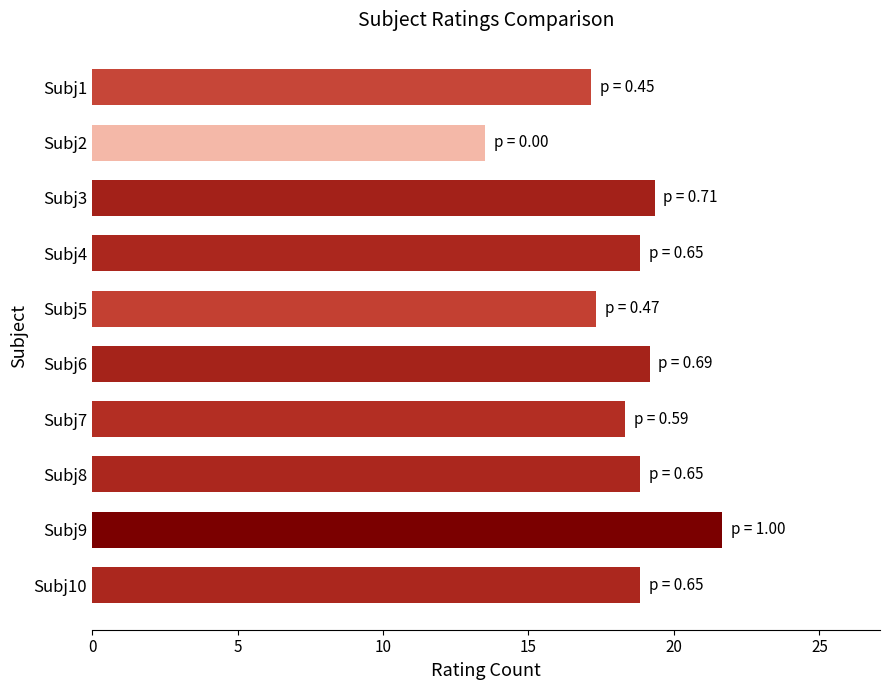

Reading bottom to top, what are all the values shown in this chart?

Subj10=18.8	Subj9=21.7	Subj8=18.8	Subj7=18.3	Subj6=19.2	Subj5=17.3	Subj4=18.8	Subj3=19.3	Subj2=13.5	Subj1=17.2